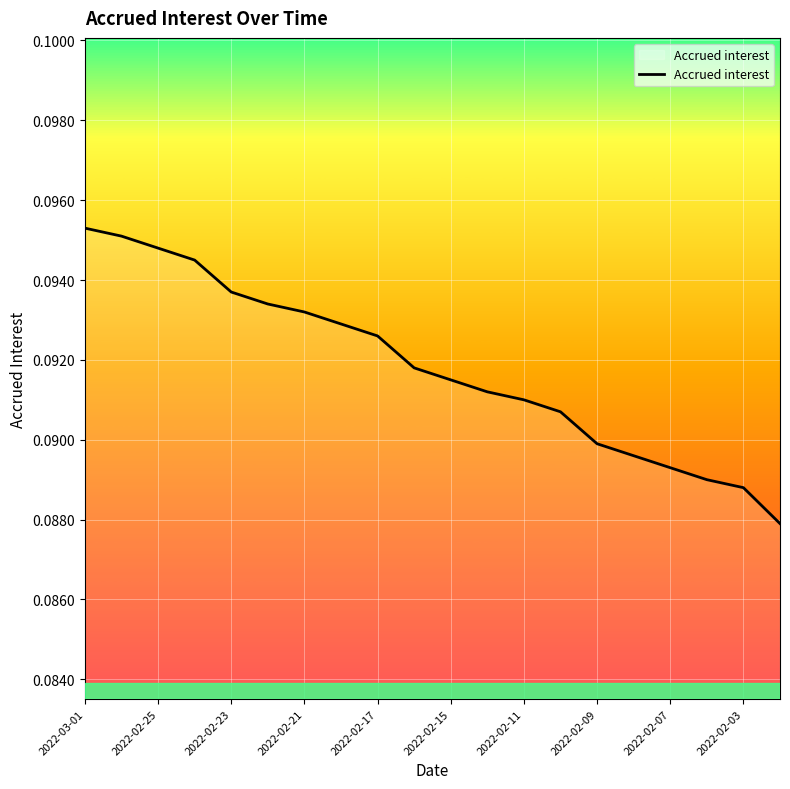

The chart shows a value of 0.0 at 2022-02-07. True or false?

False